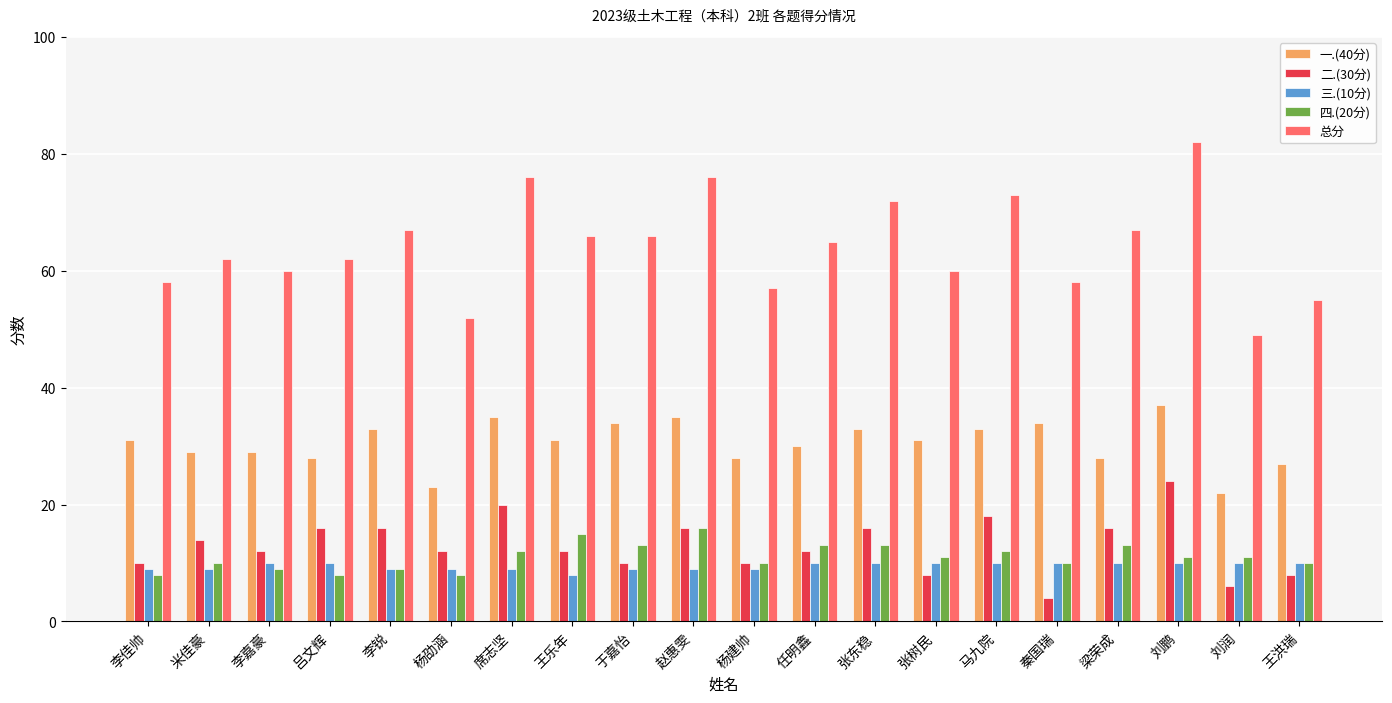

What is the maximum value shown in the chart?

82